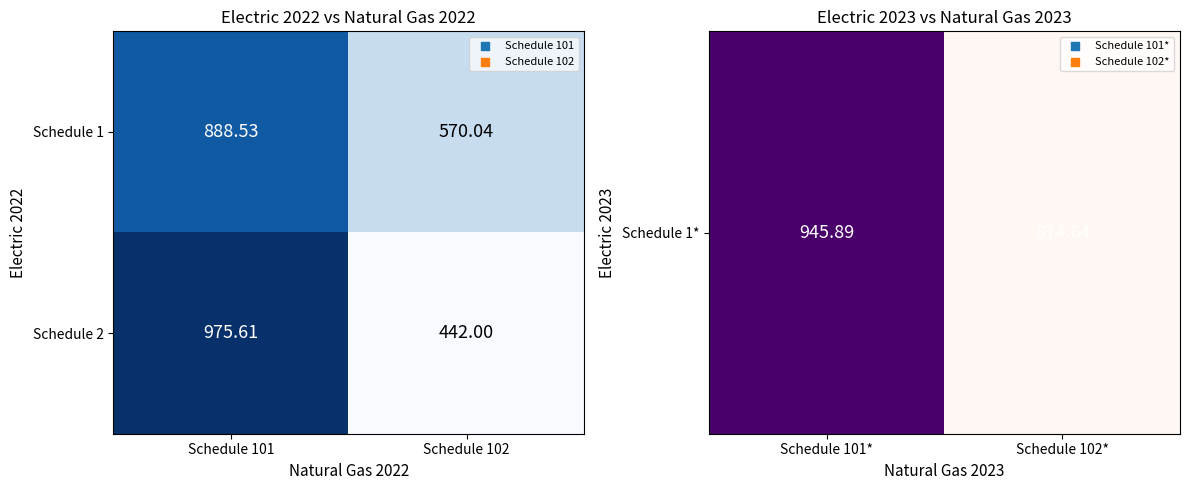

Is the value of Schedule 1 at Schedule 101 greater than the value of Schedule 2 at Schedule 102?

Yes